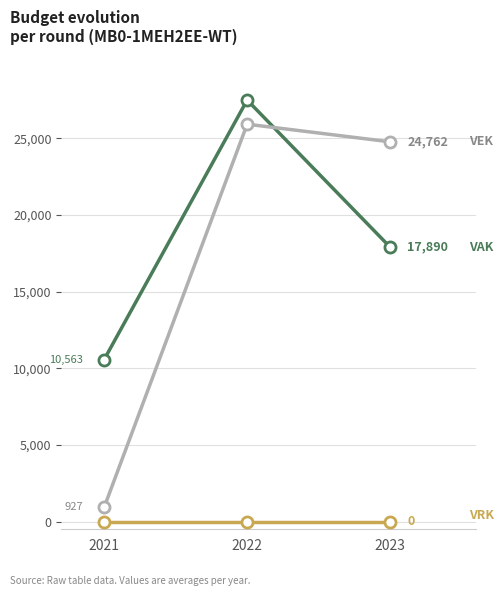

How many series are shown in this chart?

3